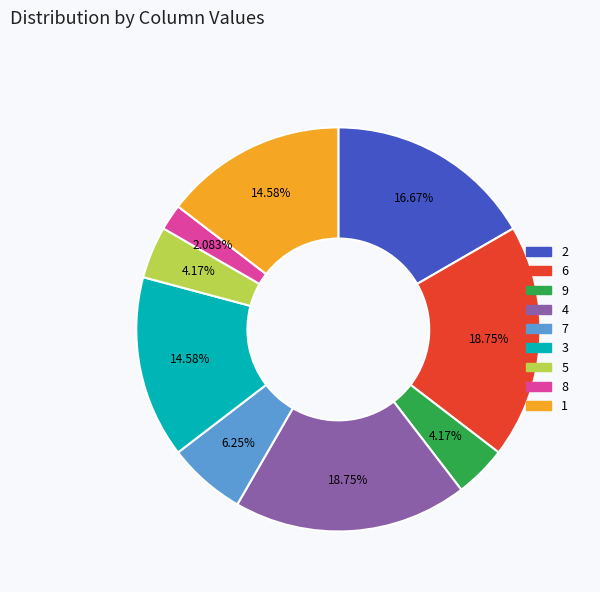

How many segments does this pie chart have?

9